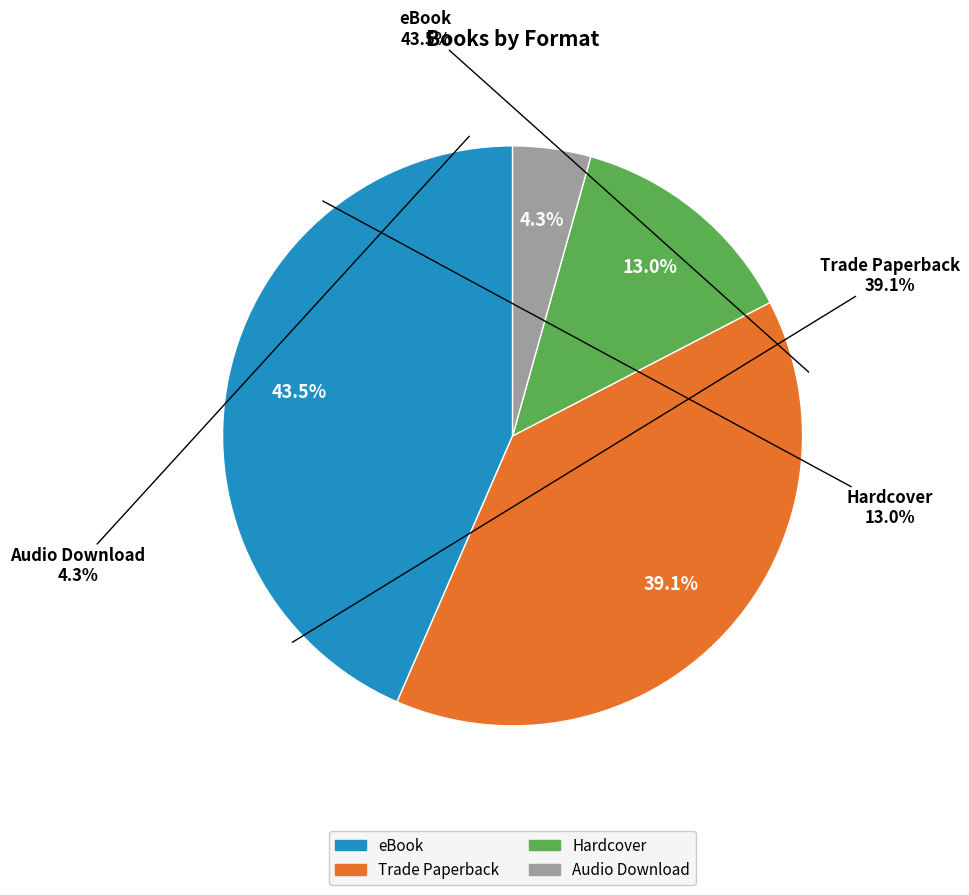

Is there a majority slice in this chart?

No